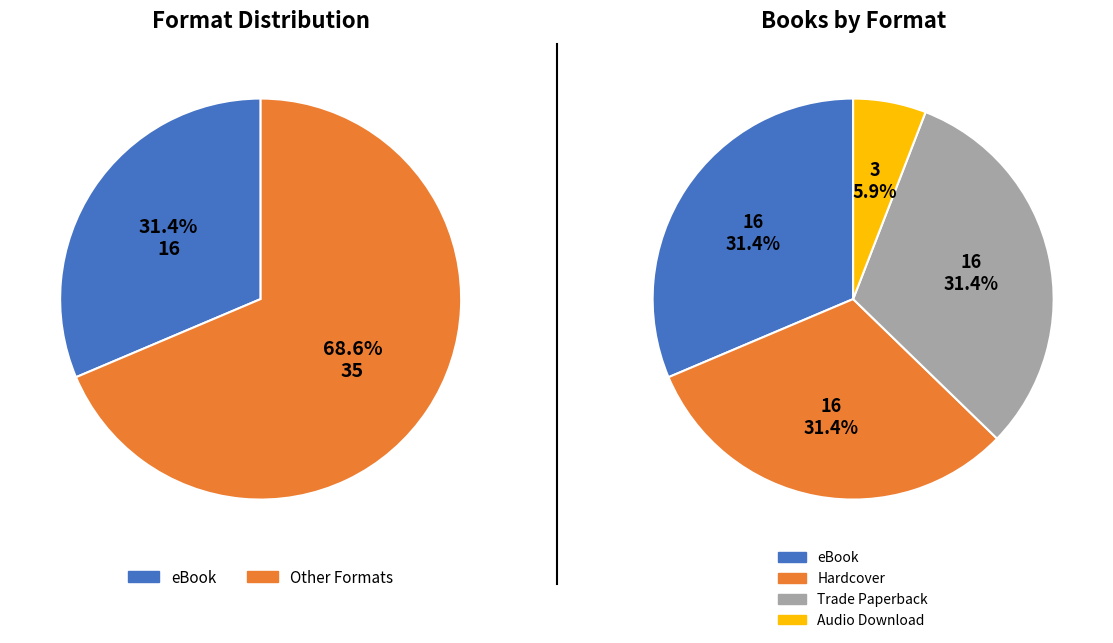

How many slices are in this pie chart?

4